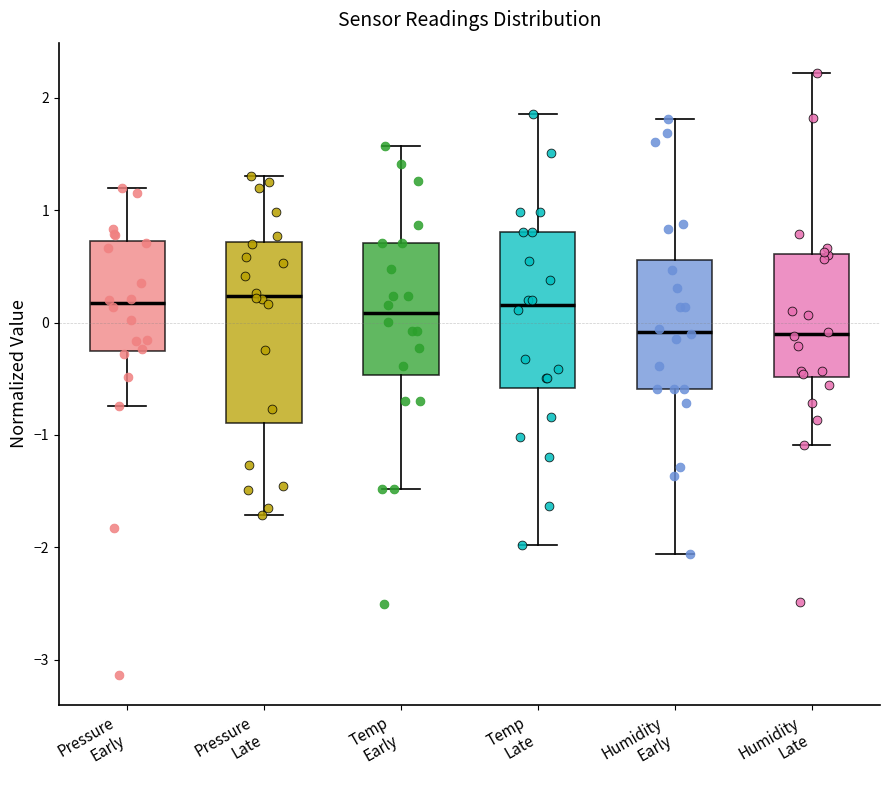

Reading left to right, transcribe this box plot: for each box, give where its median line is, the range the box spans, and where its two whiskers end, as read against the y-axis. The values are not printed on the chart, so give them approximately, as read against the axis.

Pressure Early: median 0.2, box -0.2 to 0.7, whiskers -0.7 to 1.2
Pressure Late: median 0.2, box -0.9 to 0.7, whiskers -1.7 to 1.3
Temp Early: median 0.1, box -0.5 to 0.7, whiskers -1.5 to 1.6
Temp Late: median 0.2, box -0.6 to 0.8, whiskers -2.0 to 1.9
Humidity Early: median -0.1, box -0.6 to 0.6, whiskers -2.1 to 1.8
Humidity Late: median -0.1, box -0.5 to 0.6, whiskers -1.1 to 2.2